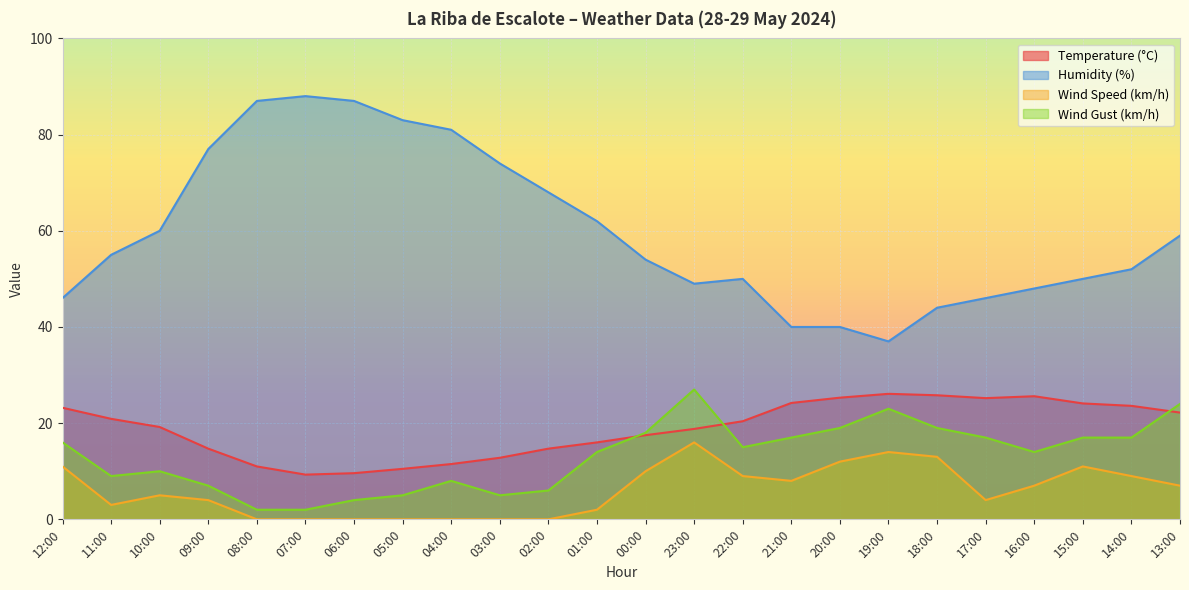

How many data points in Wind Speed (km/h) are above 7?

10